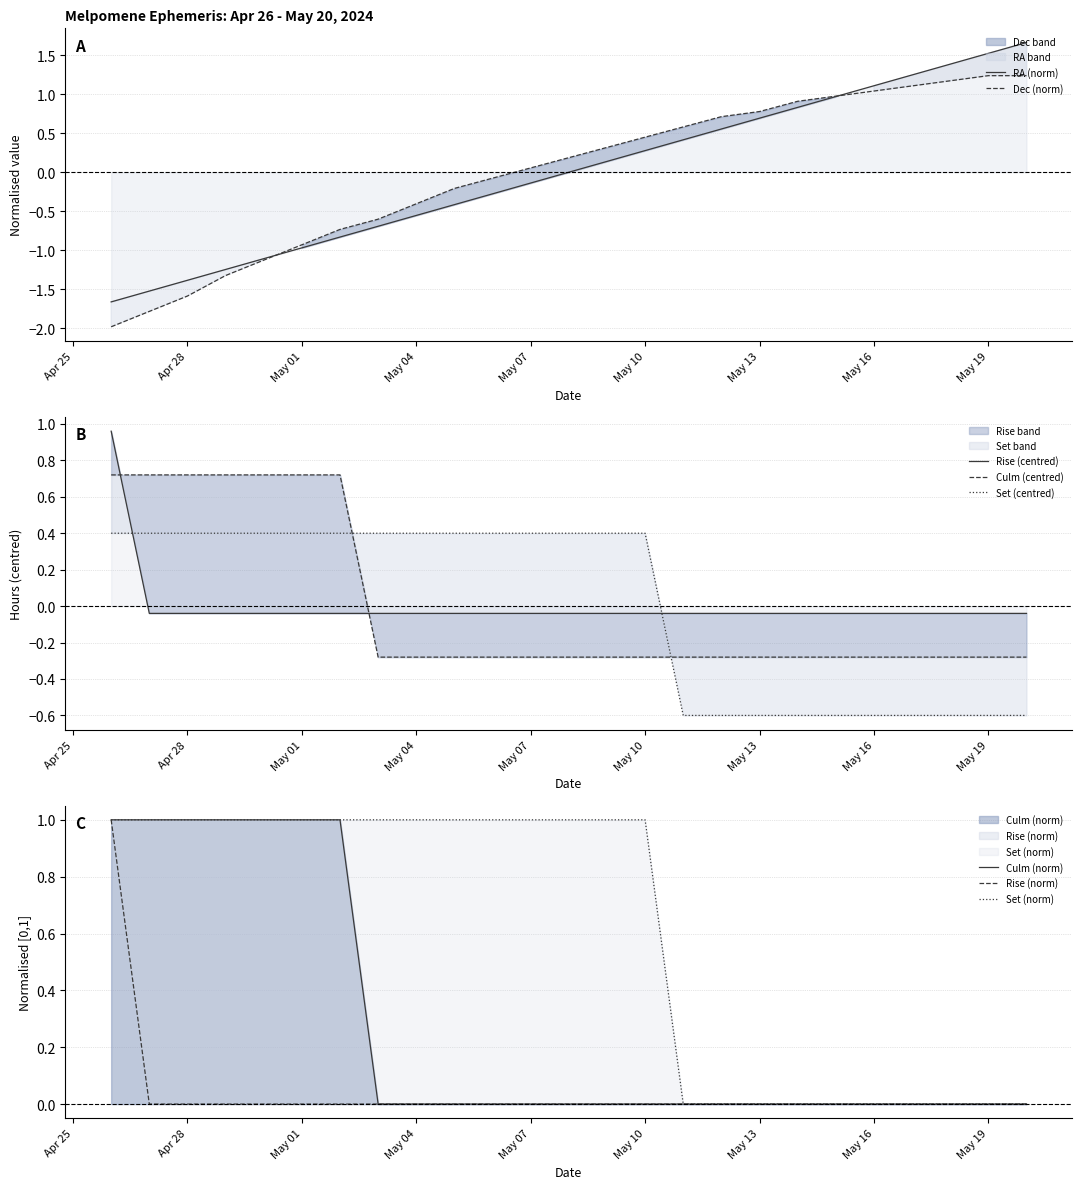

What is the label of the 20th point from the left?

May 15